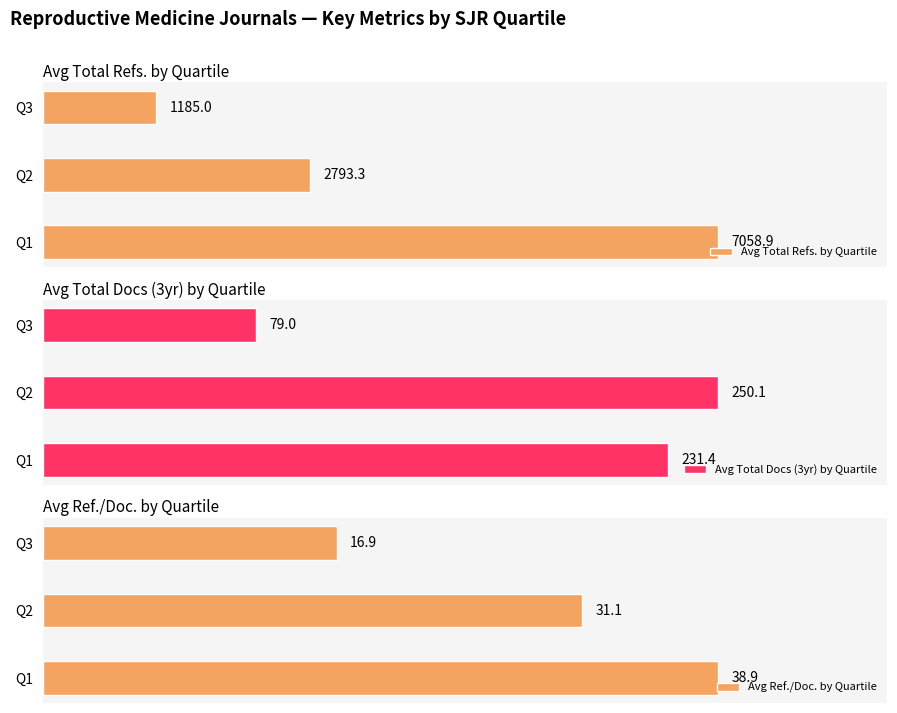

Where is Avg Total Refs. by Quartile nearest to the value 4121?

Q2